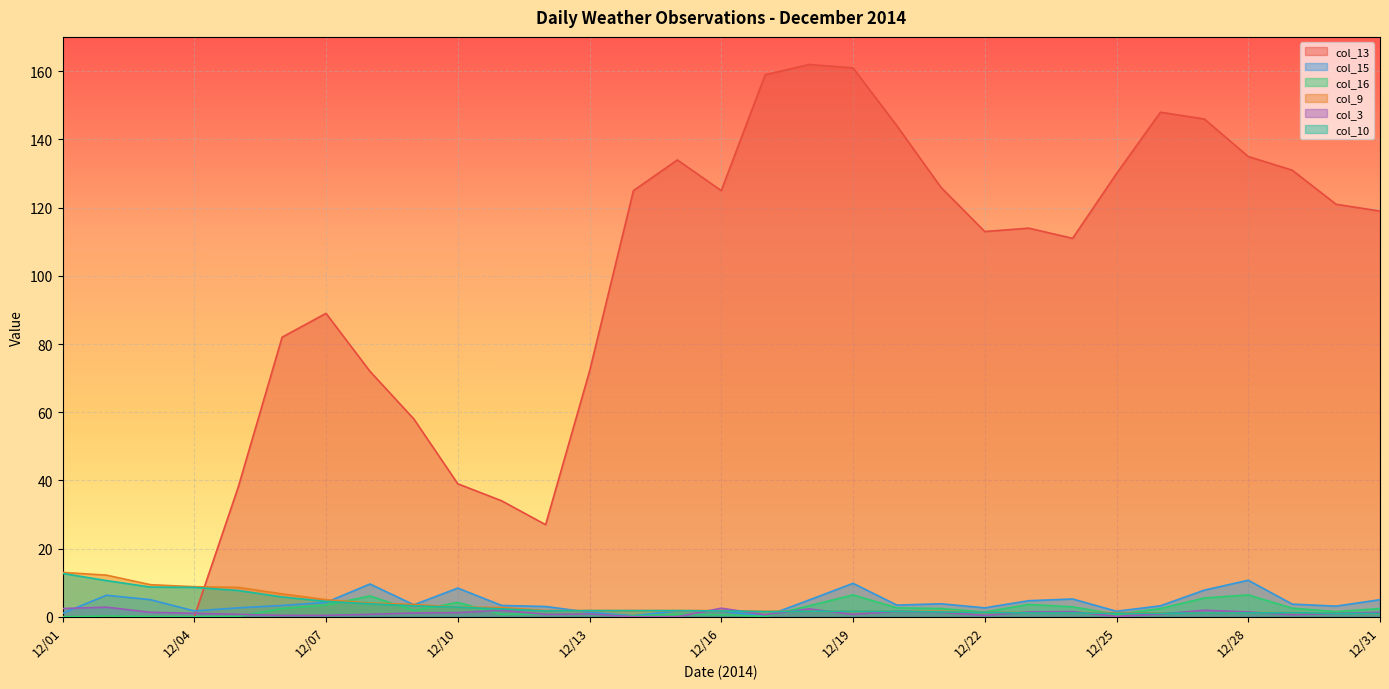

Where is col_3 nearest to the value 1?

12/04